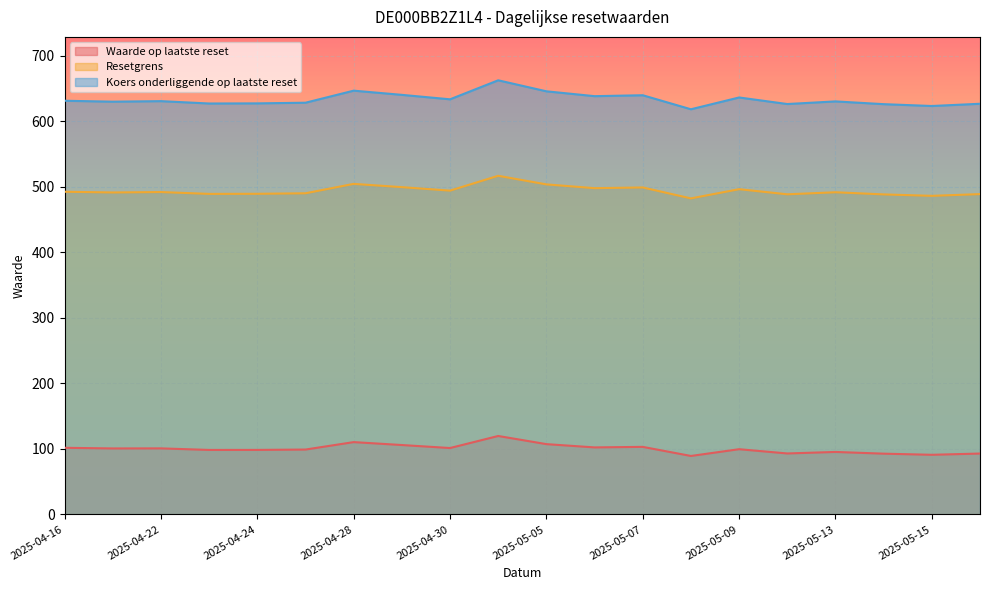

Which series has the widest spread of values?

Koers onderliggende op laatste reset